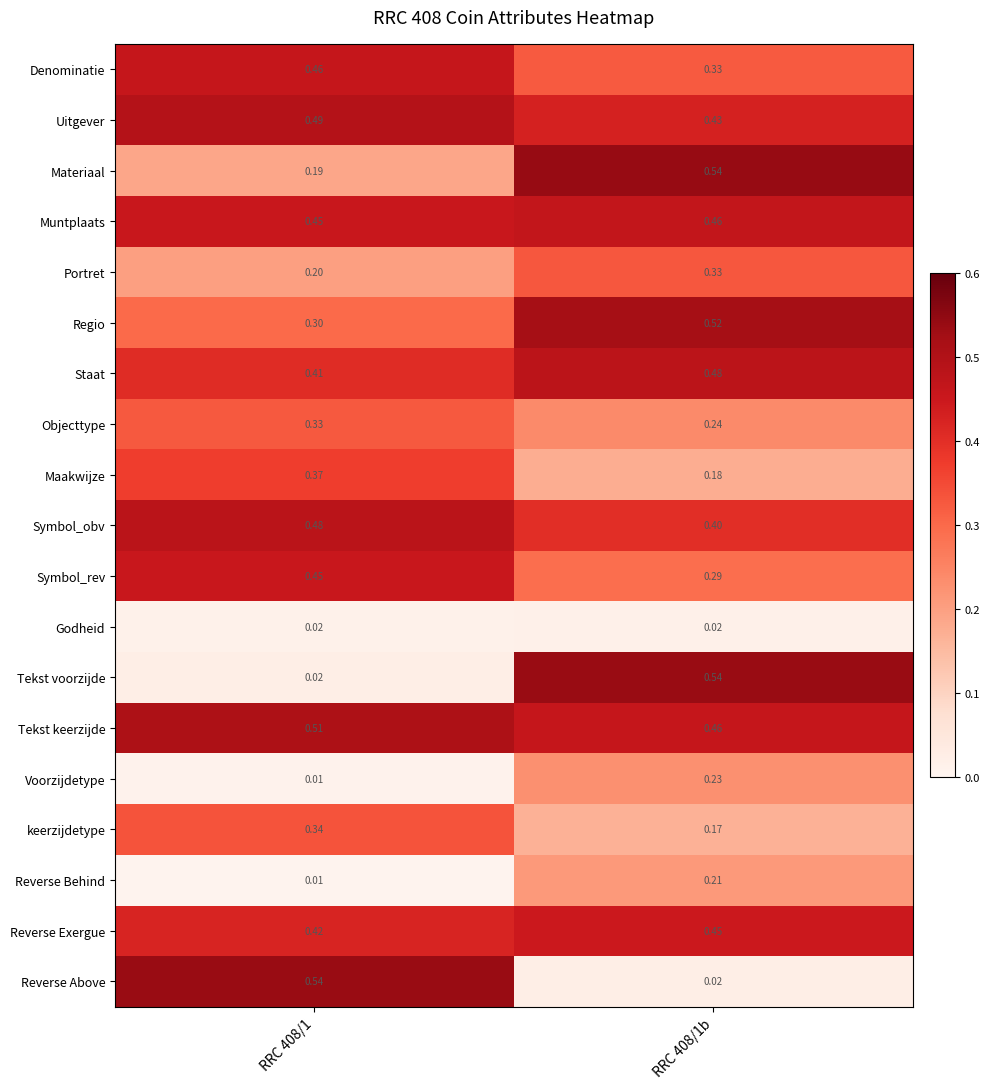

Which series has the largest total across all categories?

Tekst keerzijde